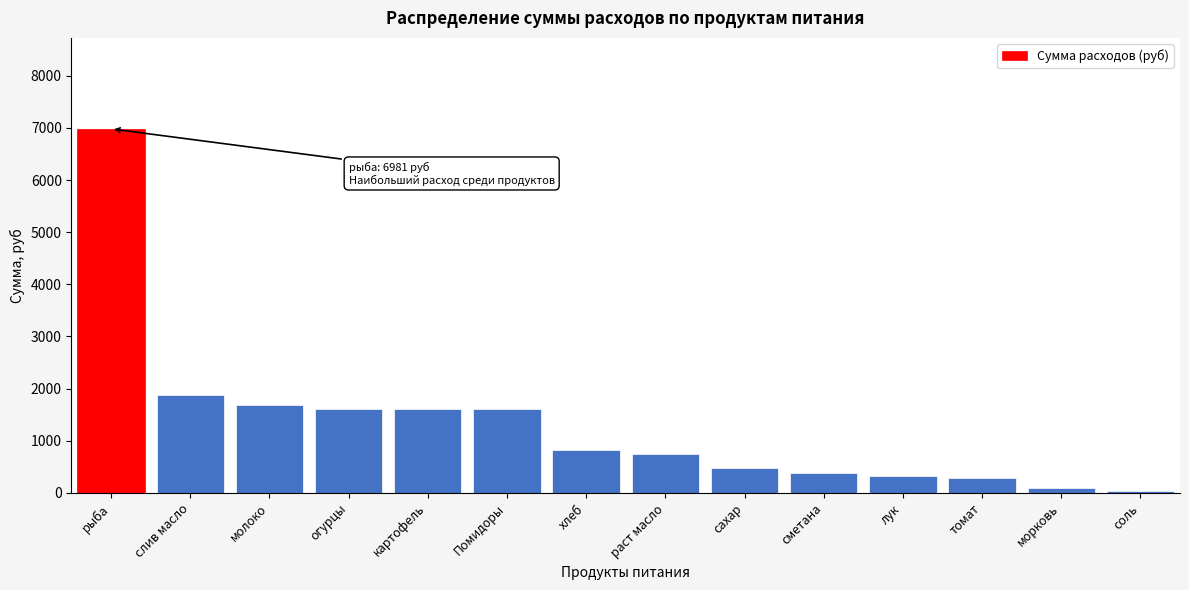

Read the value at Помидоры.

1611.0